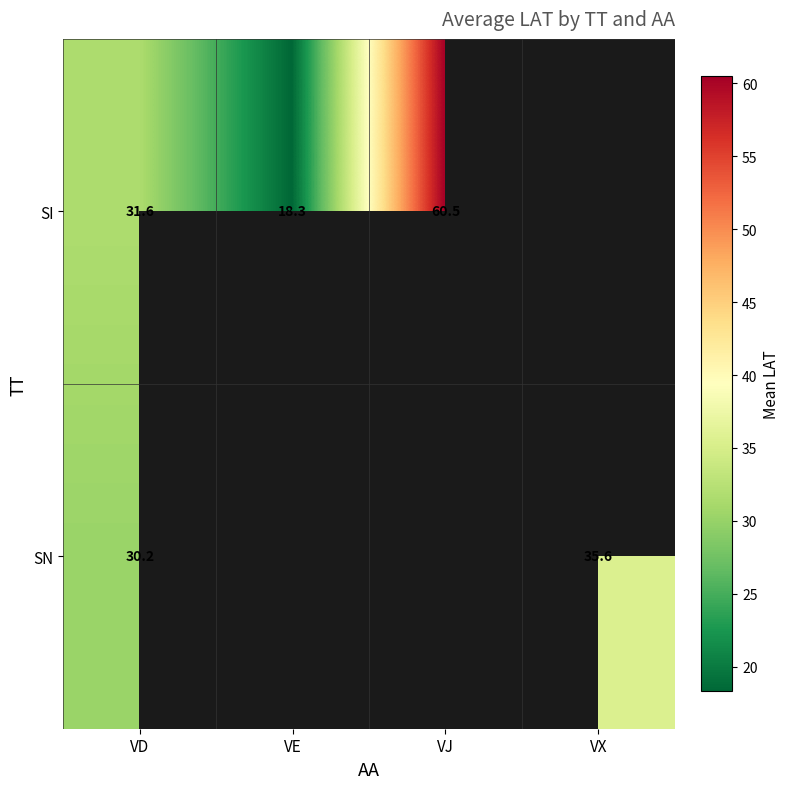

Is the value of SI at VJ greater than the value of SN at VD?

Yes